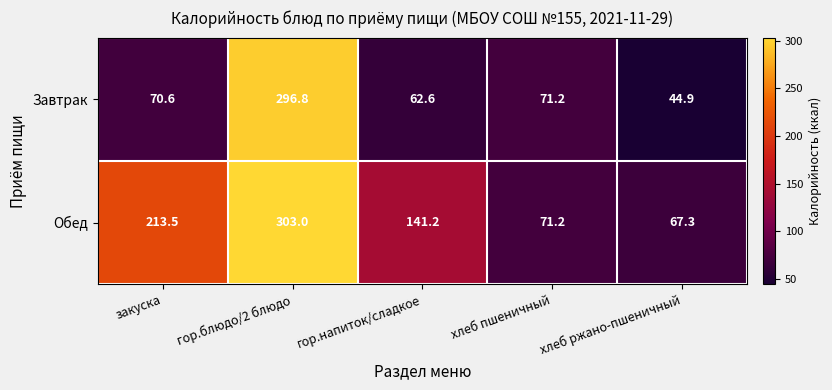

Read the Обед value at закуска.

213.5